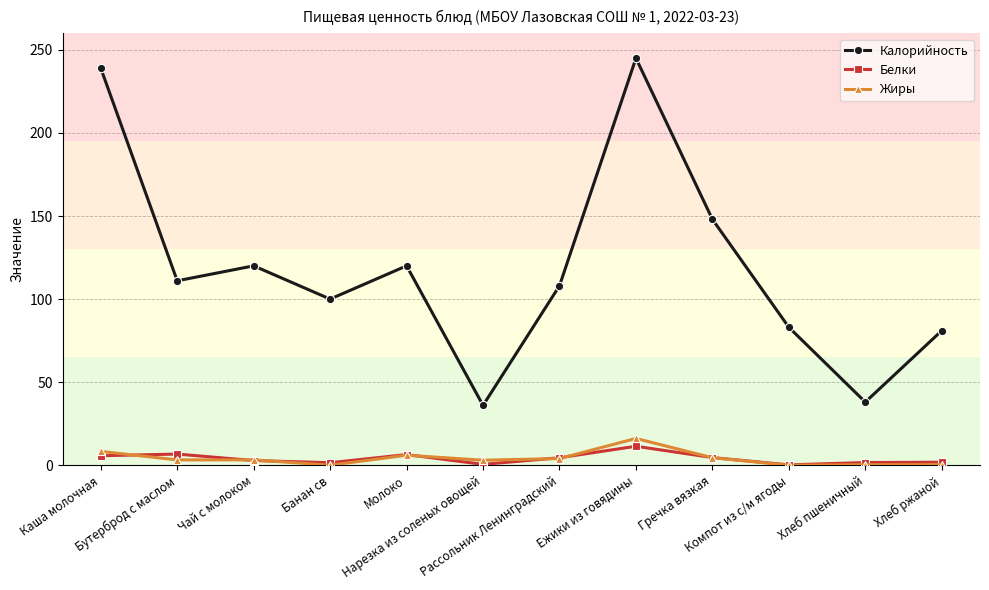

Is the value of Калорийность at Хлеб пшеничный greater than the value of Белки at Чай с молоком?

Yes